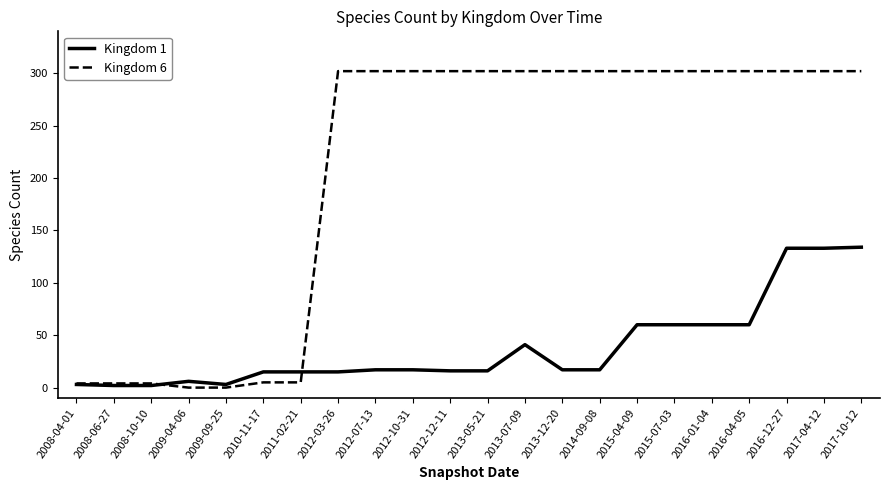

What position from the left is 2012-10-31?

10